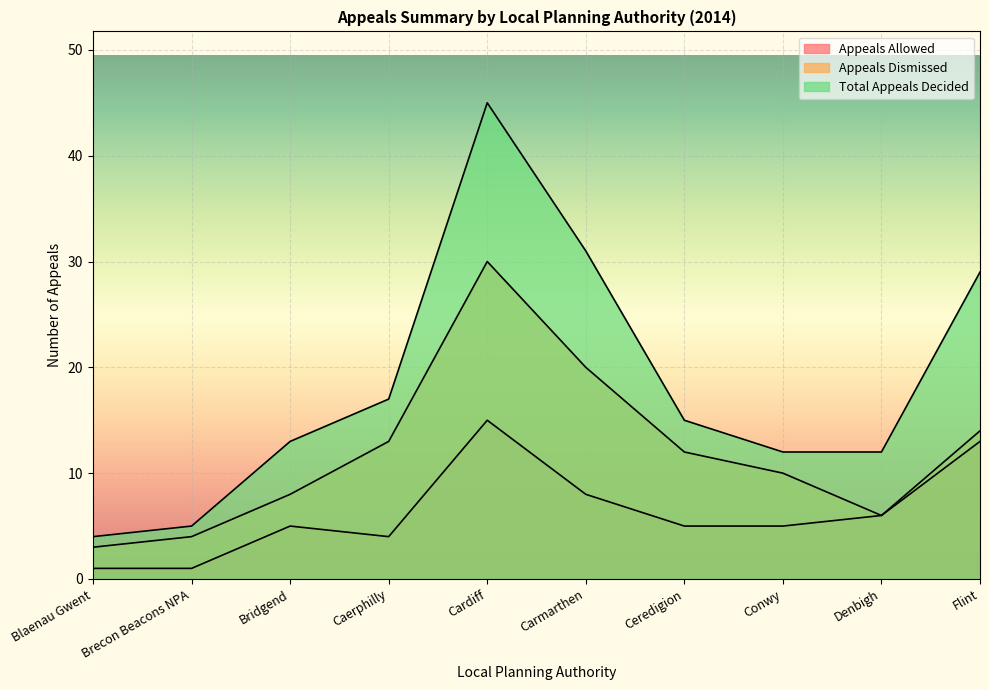

Reading left to right, extract all data points from this chart.

Appeals Allowed: Blaenau Gwent=1	Brecon Beacons NPA=1	Bridgend=5	Caerphilly=4	Cardiff=15	Carmarthen=8	Ceredigion=5	Conwy=5	Denbigh=6	Flint=13
Appeals Dismissed: Blaenau Gwent=3	Brecon Beacons NPA=4	Bridgend=8	Caerphilly=13	Cardiff=30	Carmarthen=20	Ceredigion=12	Conwy=10	Denbigh=6	Flint=14
Total Appeals Decided: Blaenau Gwent=4	Brecon Beacons NPA=5	Bridgend=13	Caerphilly=17	Cardiff=45	Carmarthen=31	Ceredigion=15	Conwy=12	Denbigh=12	Flint=29